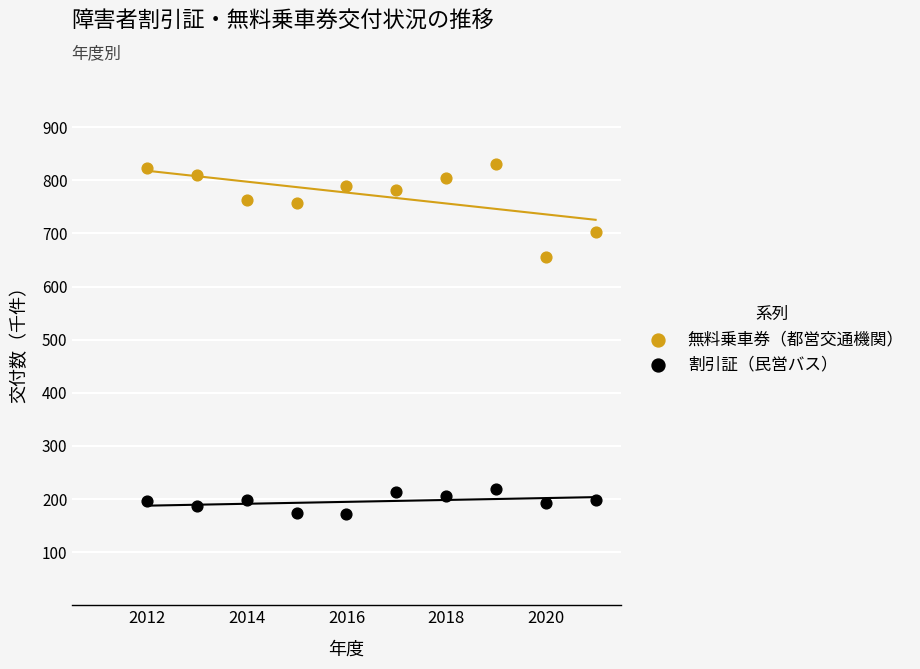

Which series reaches the minimum Y coordinate?

割引証（民営バス）